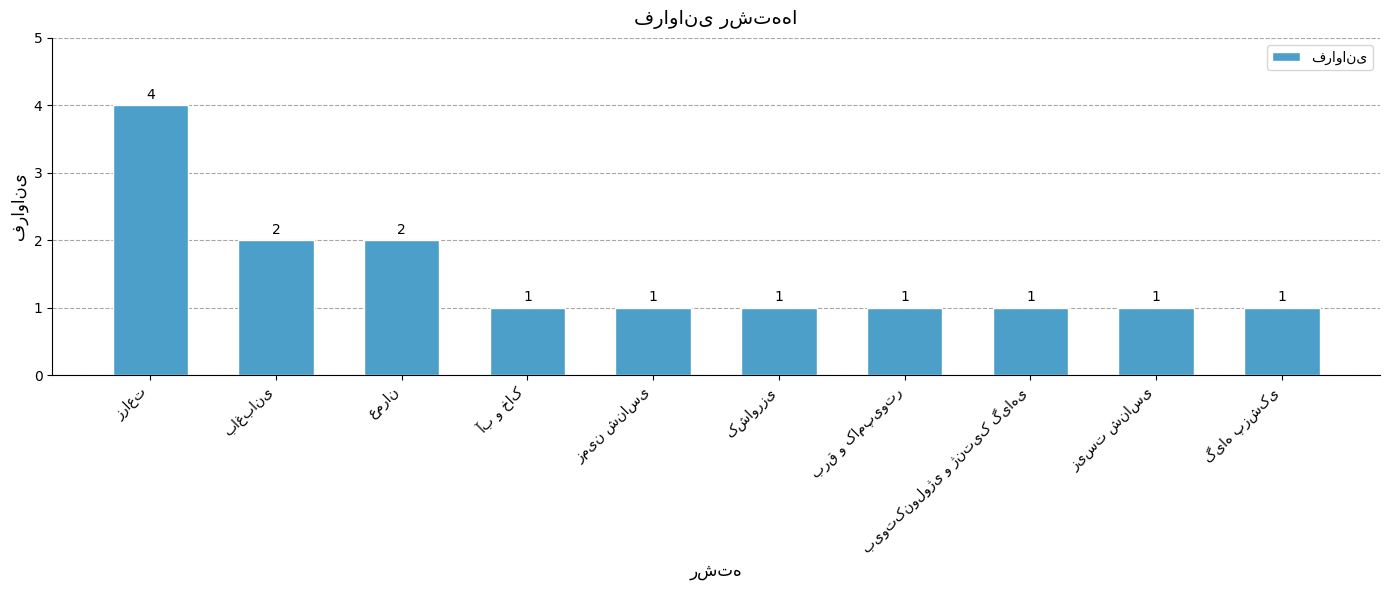

What is the average value?

2